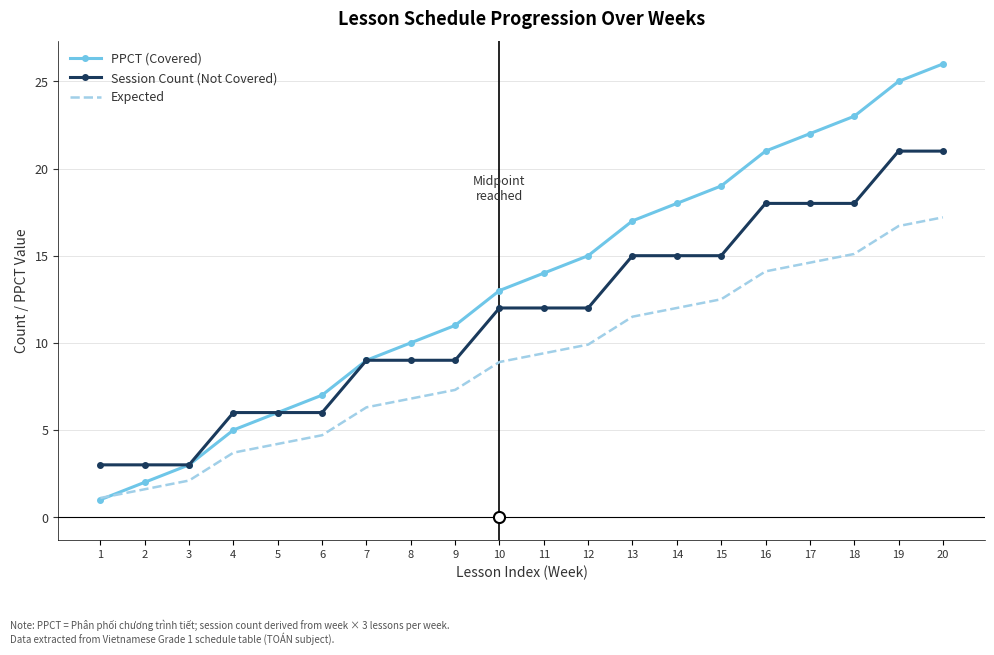

Which series has the largest range (max minus min)?

PPCT (Covered)